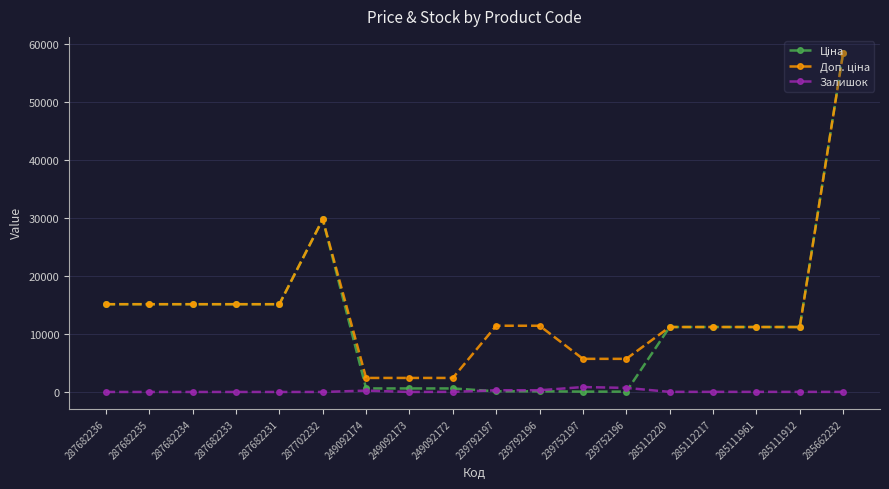

Is it true that Залишок equals 0.0 at 287682234?

True